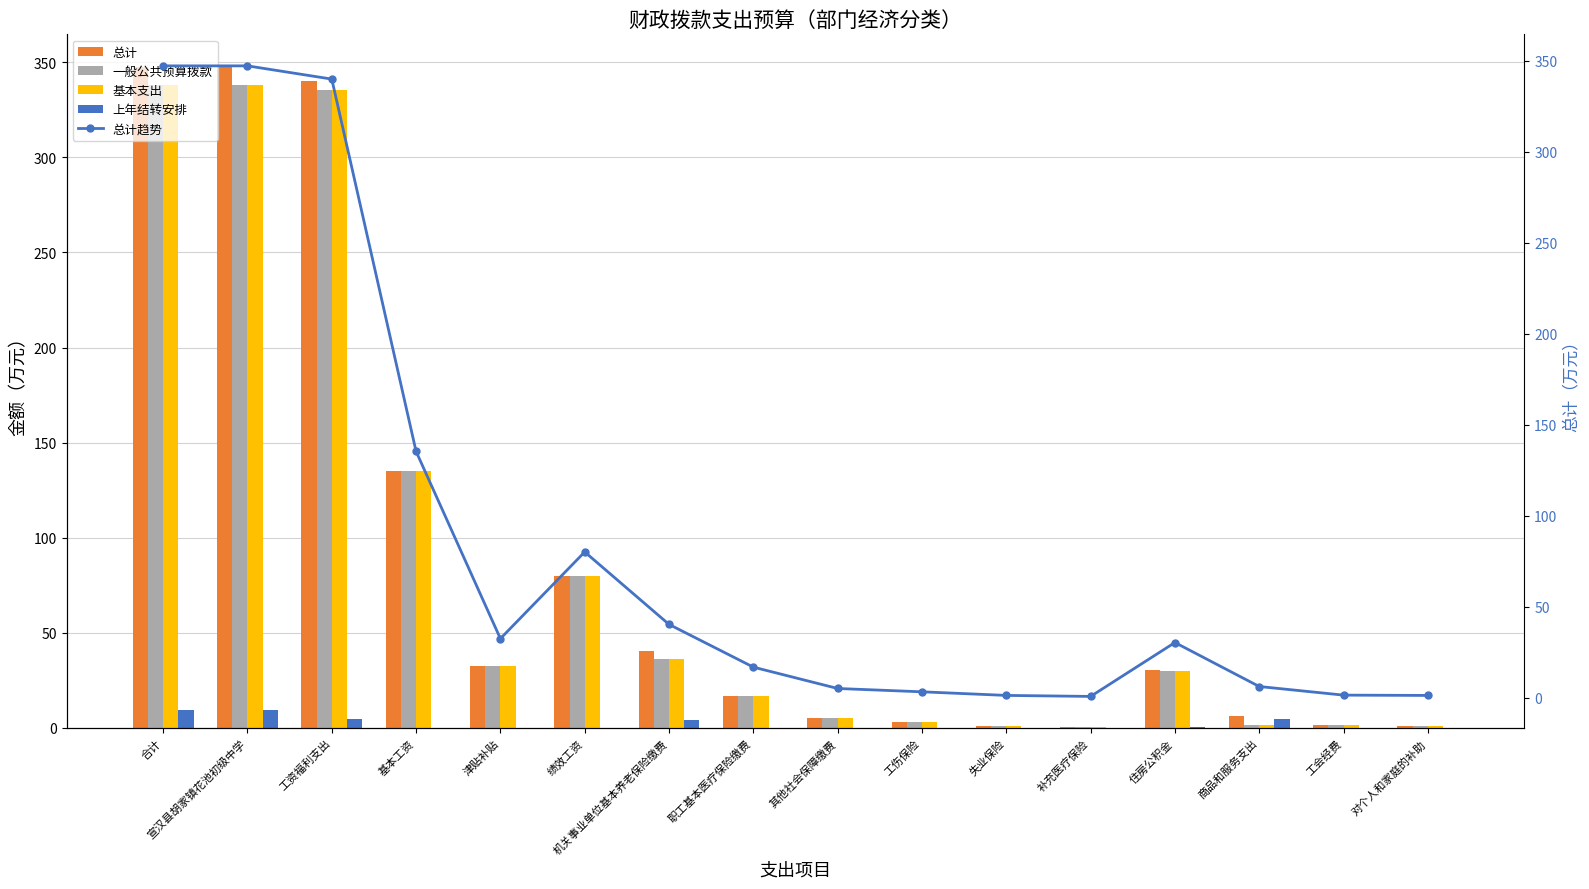

Which label corresponds to the smallest value in the chart?

基本工资